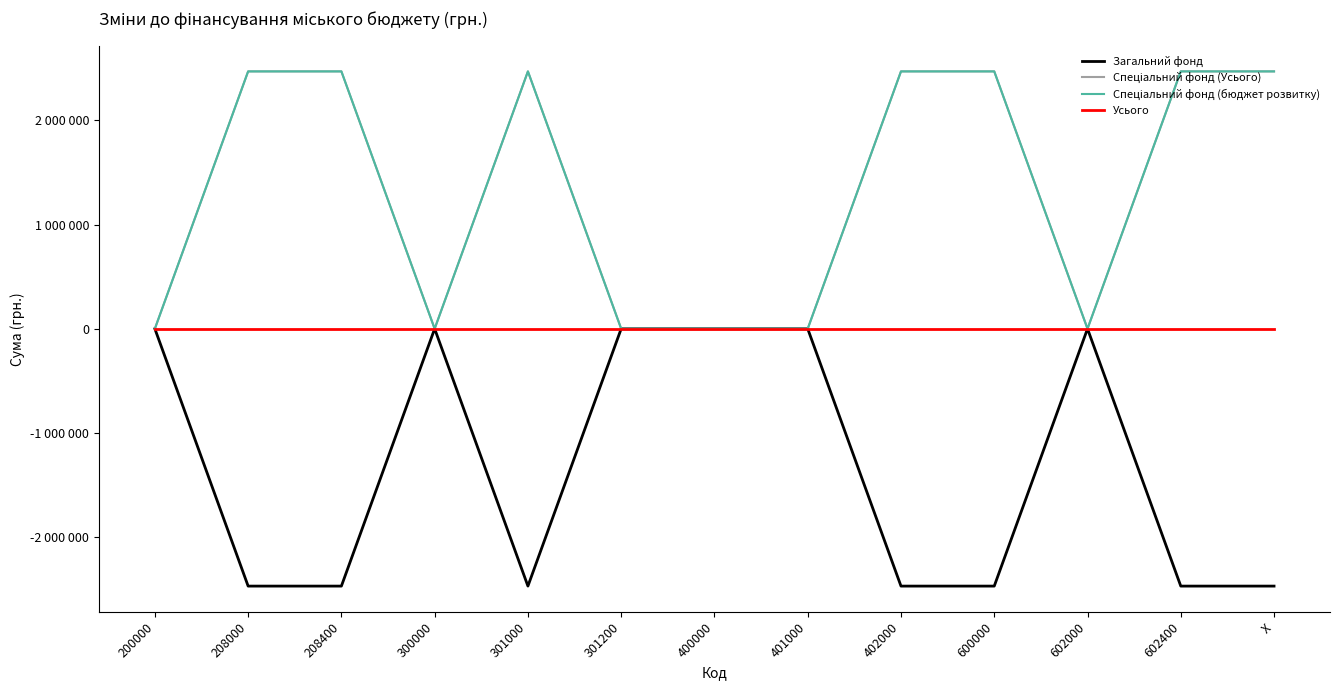

Does the chart have visible grid lines?

No